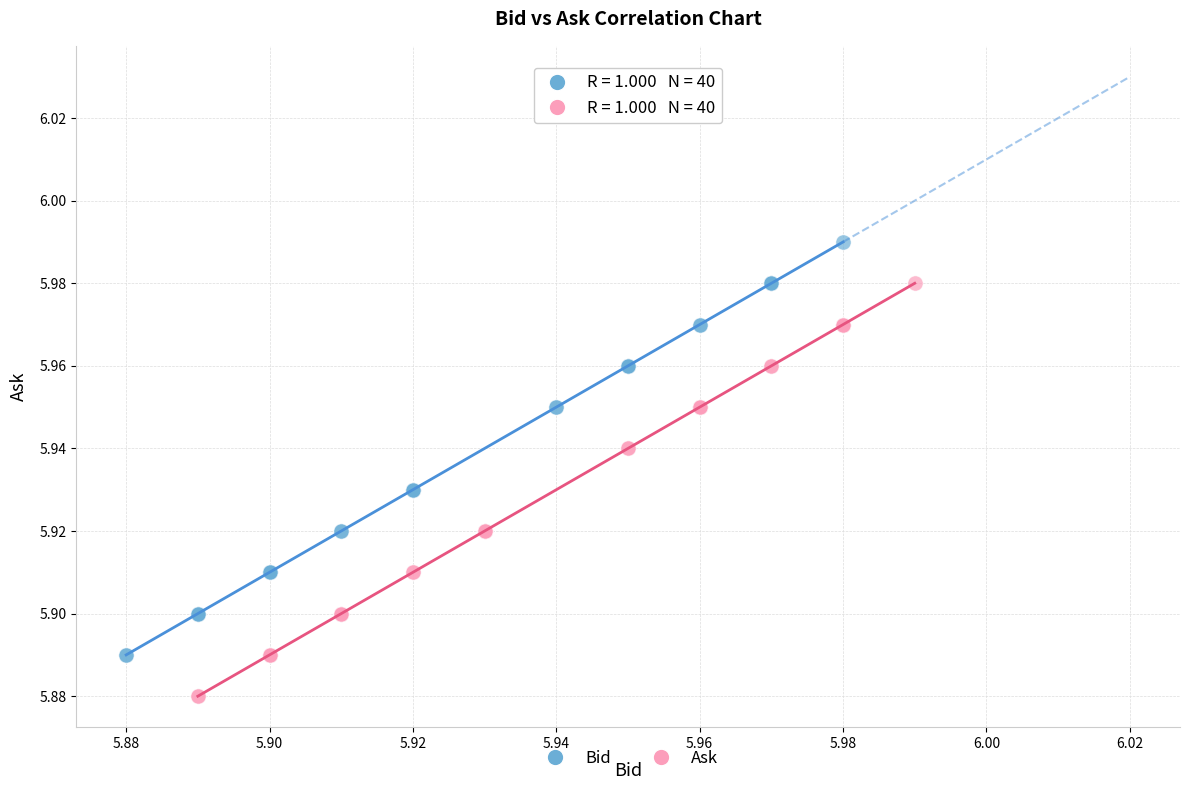

Which series contains the lowest Y value?

Ask